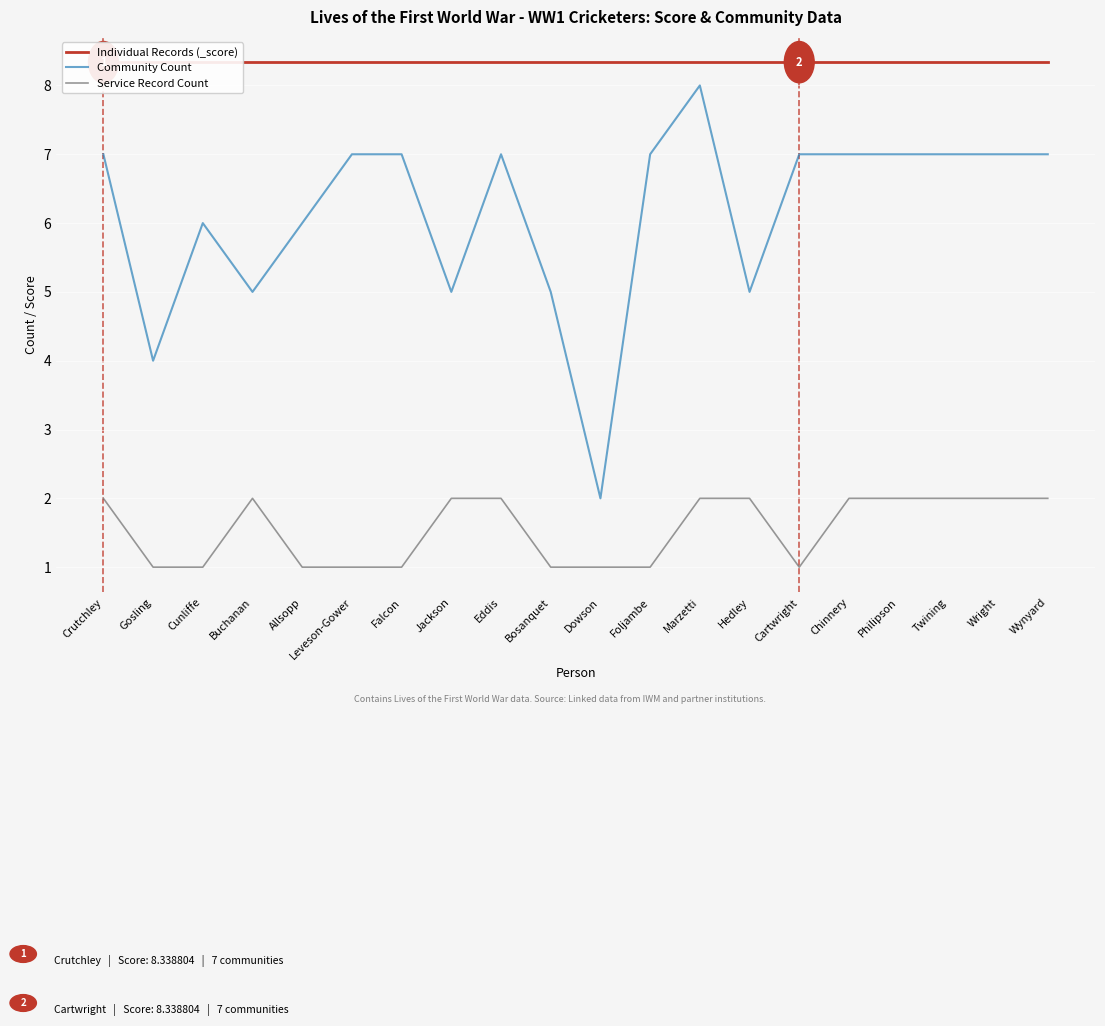

The value of Individual Records (_score) at Crutchley is 11.9. True or false?

False